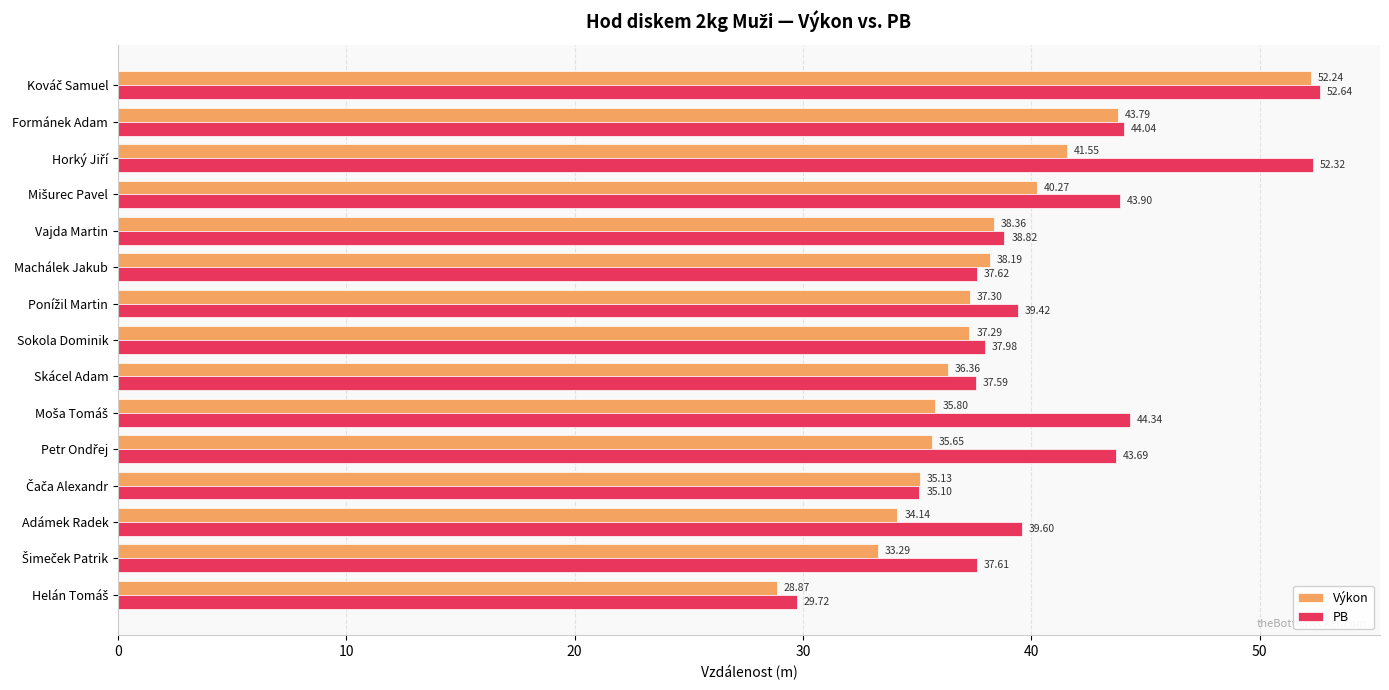

List the series in order of their overall mean, lowest first.

Výkon, PB